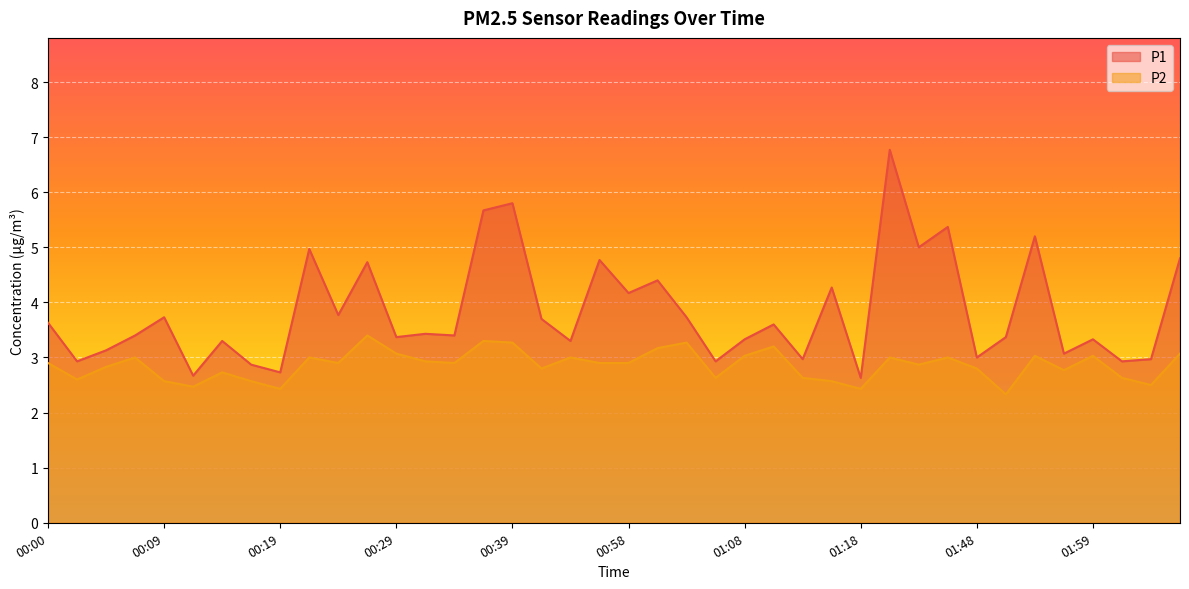

At which category does the chart reach its peak across all series?

01:29